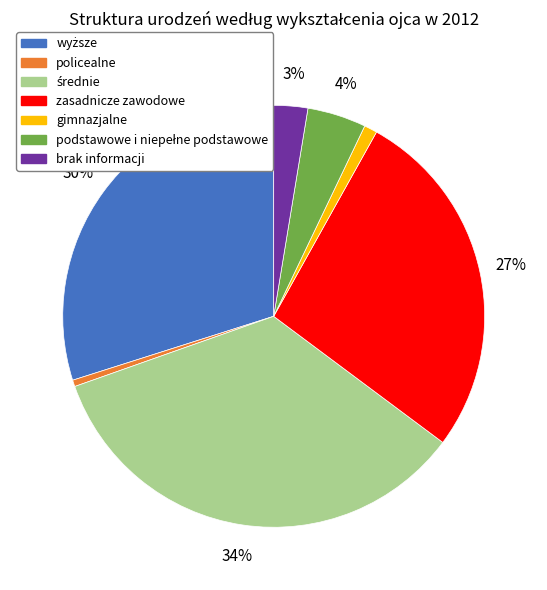

Between policealne and zasadnicze zawodowe, which is larger?

zasadnicze zawodowe